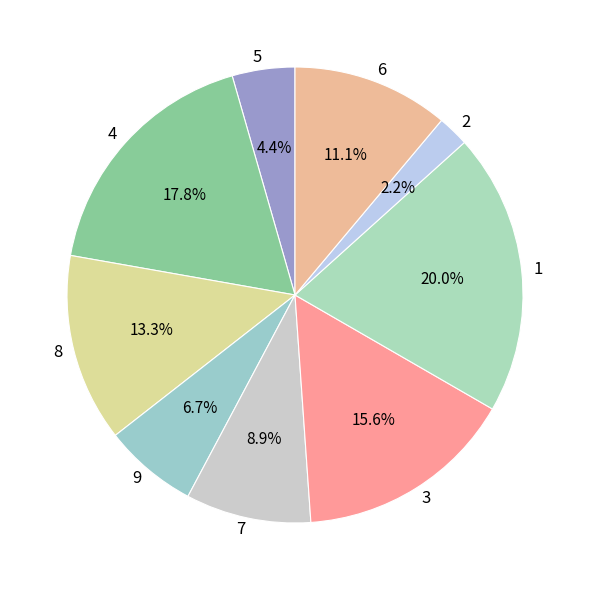

What percentage do 2 and 4 together represent?

20.0%